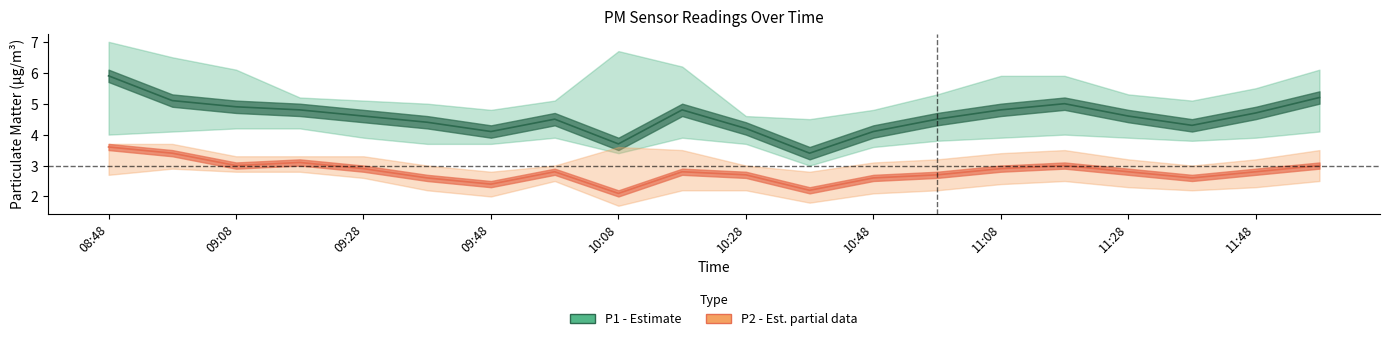

True or false: P2_lower and P2_upper intersect in this chart.

False